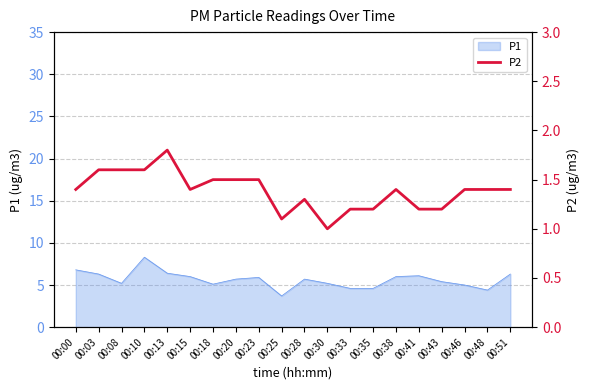

Is it true that P1 equals 8.1 at 00:18?

False